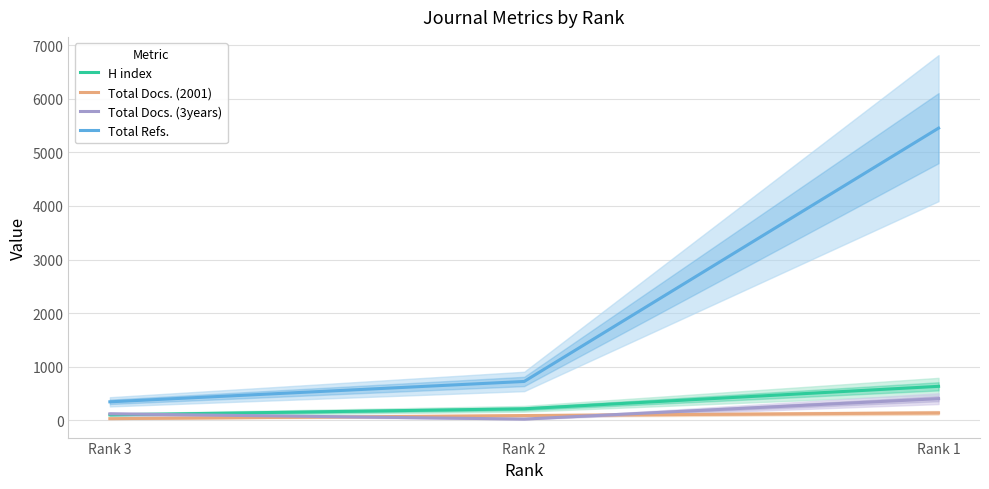

At which label is Total Refs. closest to 2898?

Rank 2